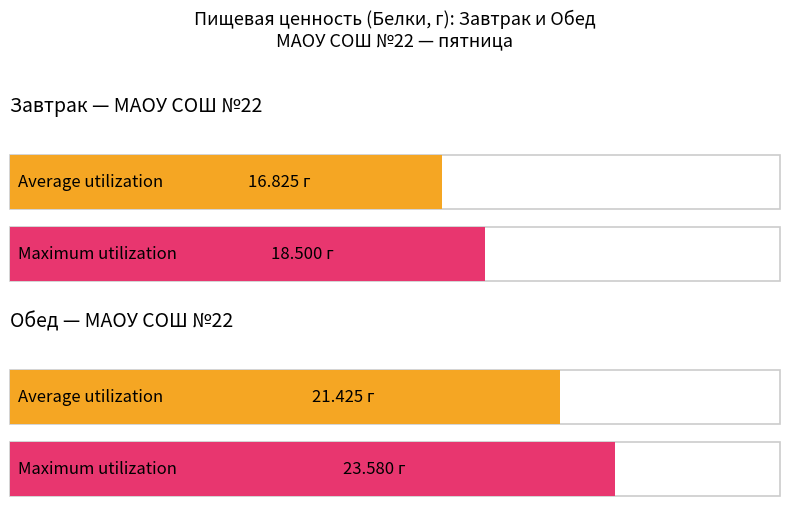

List the series in order of their peak value, lowest first.

Average utilization, Maximum utilization